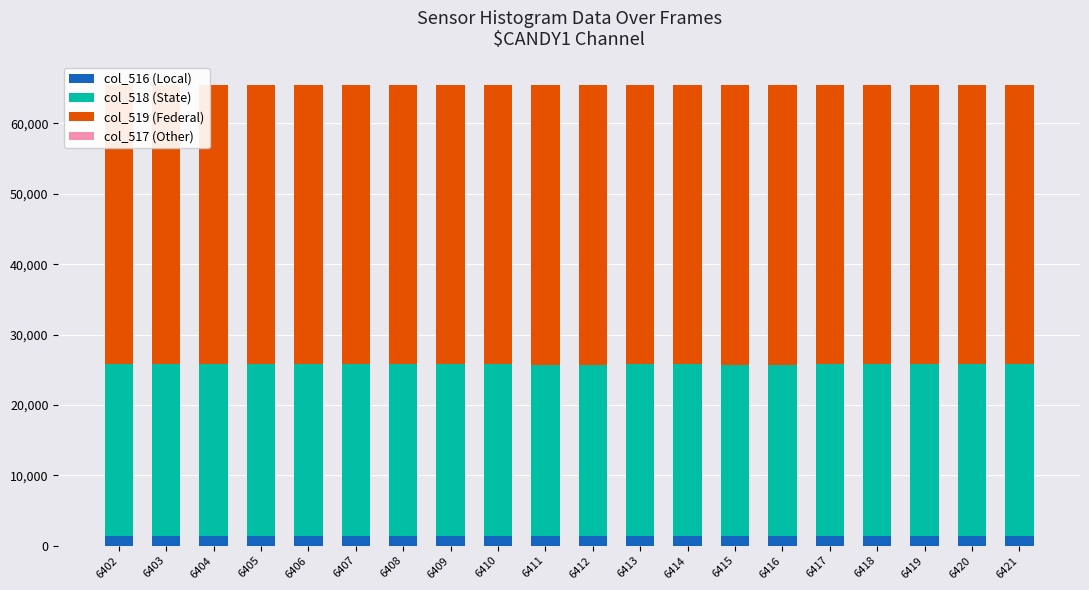

What is the approximate value of col_516 (Local) at 6405, to the nearest 10?

1330